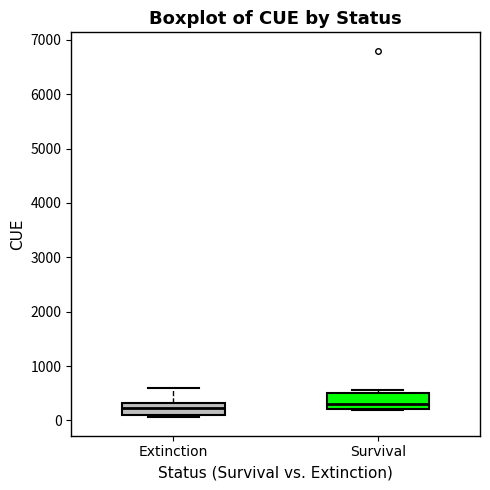

Reading left to right, transcribe this box plot: for each box, give where its median line is, the range the box spans, and where its two whiskers end, as read against the y-axis. The values are not printed on the chart, so give them approximately, as read against the axis.

Extinction: median 200, box 100 to 300, whiskers 100 (just below the box's lower edge) to 600
Survival: median 300, box 200 to 500, whiskers 200 to 600